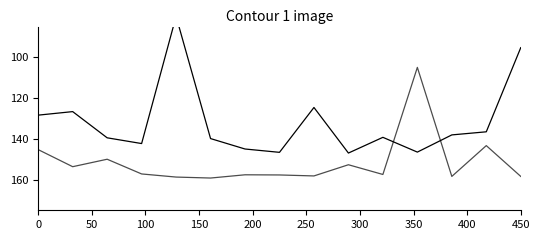

Reading left to right, list all the values displayed in this chart.

Income: 128.4	126.7	139.5	142.3	80.0	139.9	145.0	146.6	124.6	147.0	139.3	146.5	138.1	136.6	95.3
Expenditure: 145.3	153.6	150.0	157.2	158.7	159.2	157.6	157.7	158.2	152.7	157.5	105.0	158.4	143.3	158.4